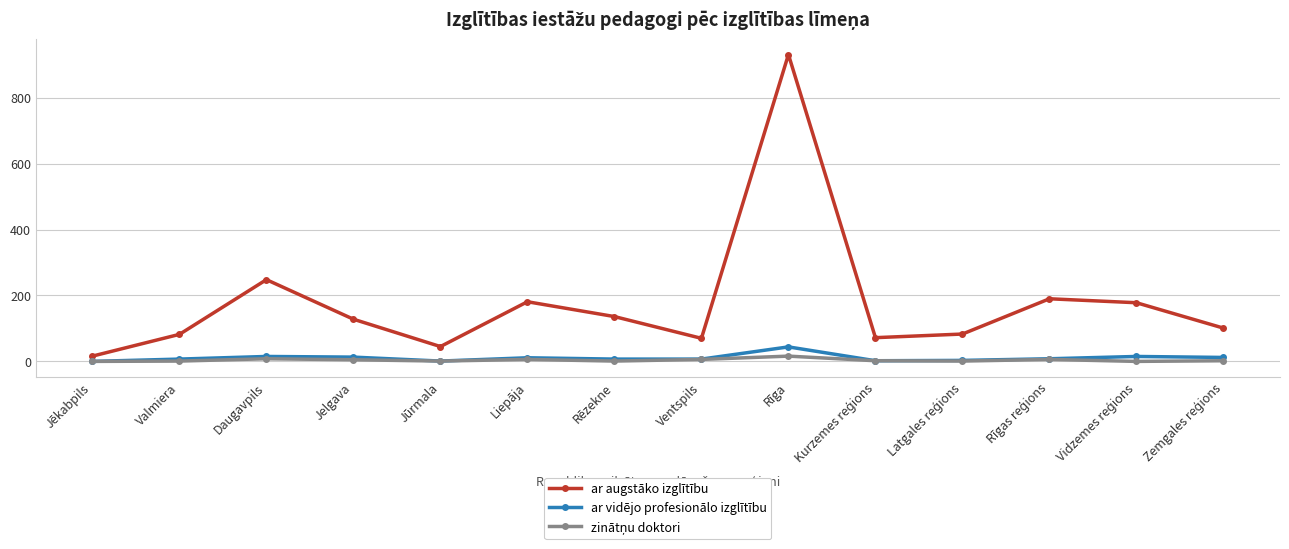

What value does the ar vidējo profesionālo izglītību series have at Ventspils, to the nearest 10?

10